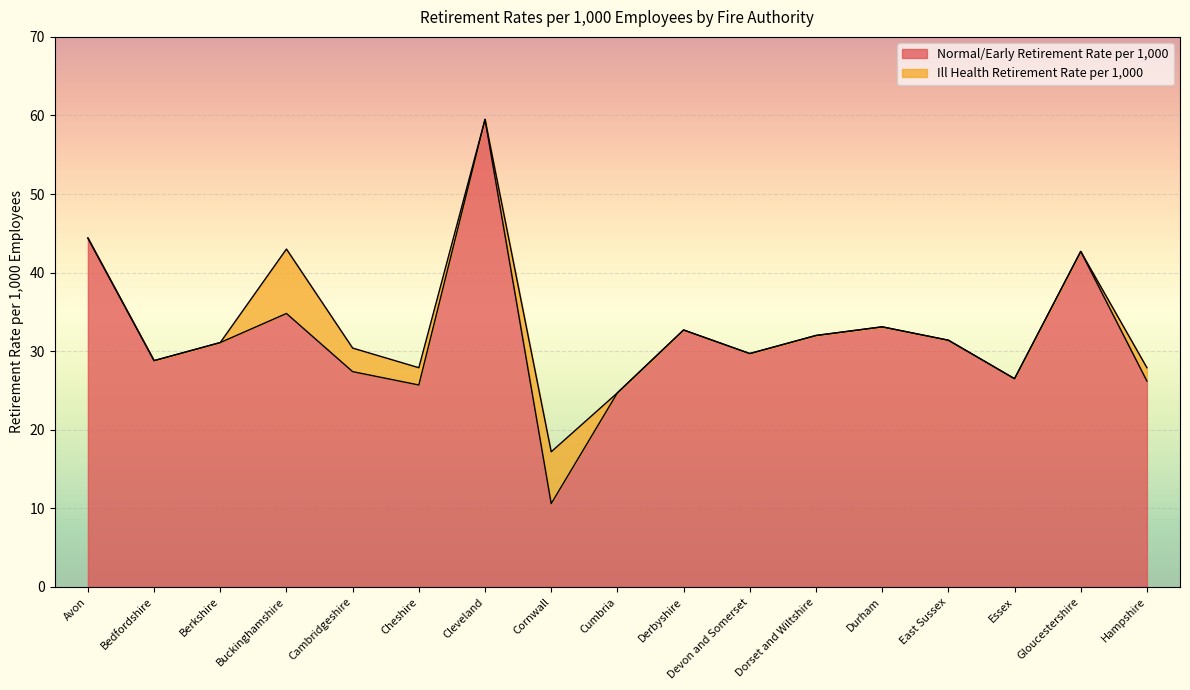

What is the sum of the values at Buckinghamshire and Derbyshire?

67.5